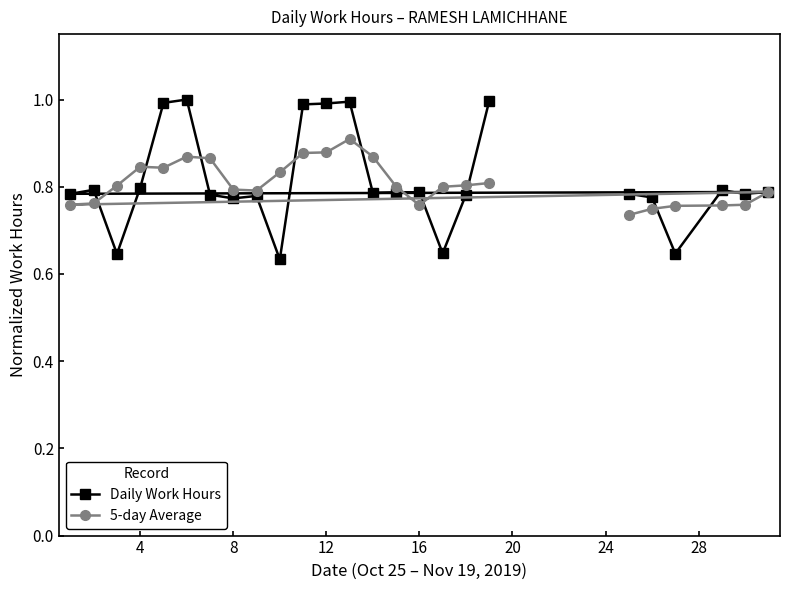

How many interior local peaks does the 5-day Average series have?

4